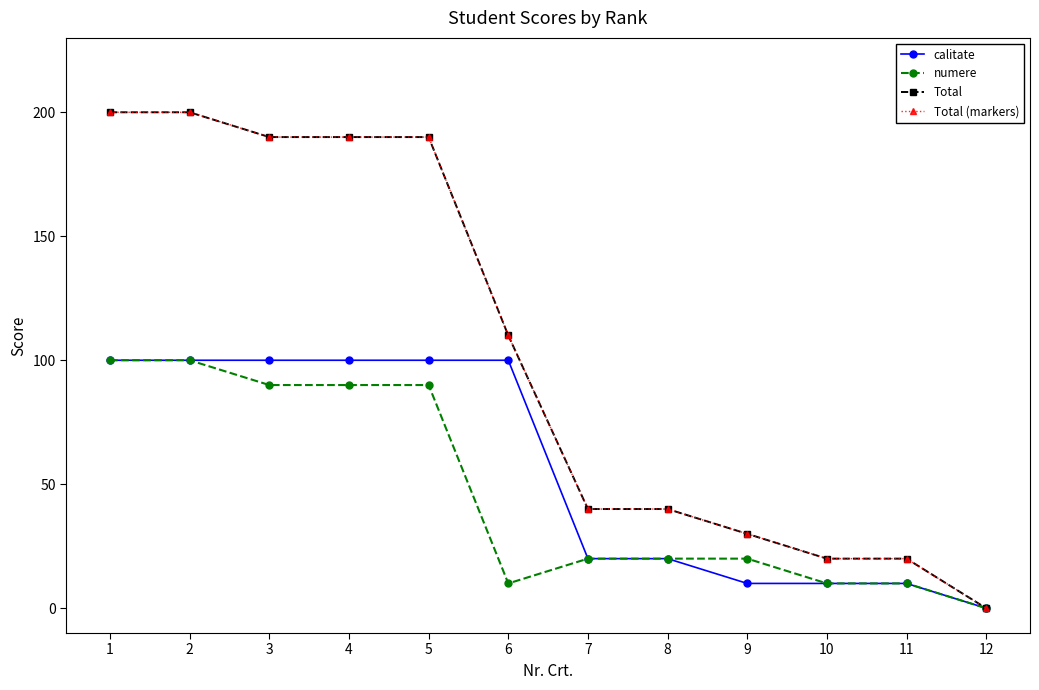

List the labels in order of numere value, largest first.

1, 2, 3, 4, 5, 7, 8, 9, 6, 10, 11, 12